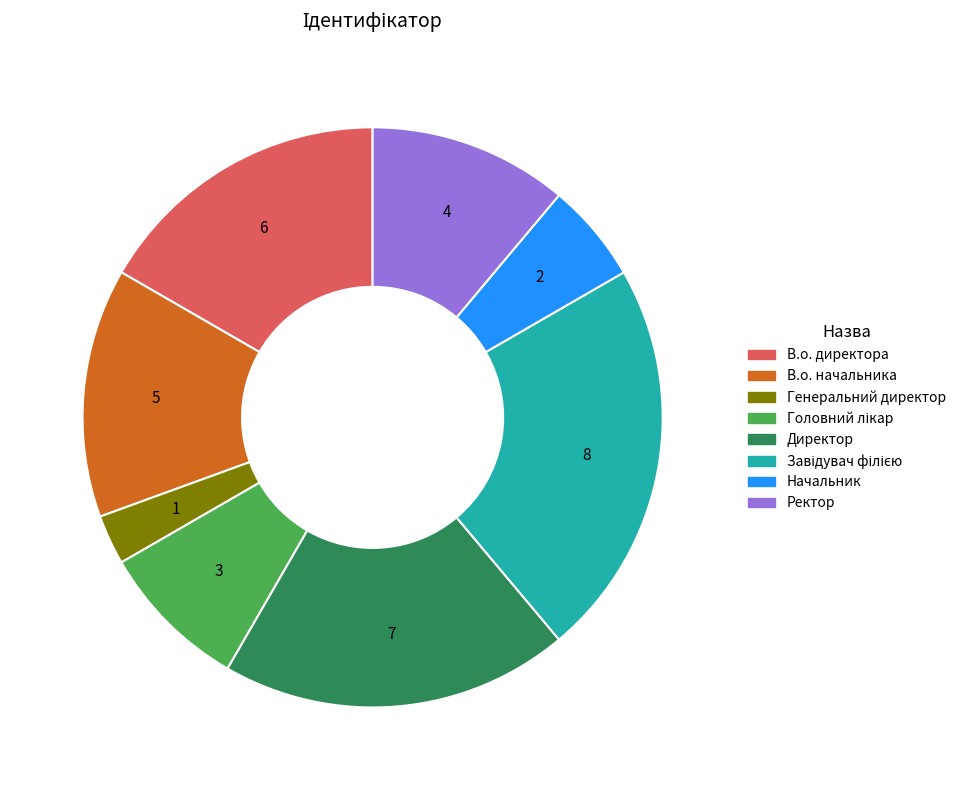

How many slices are in this pie chart?

8